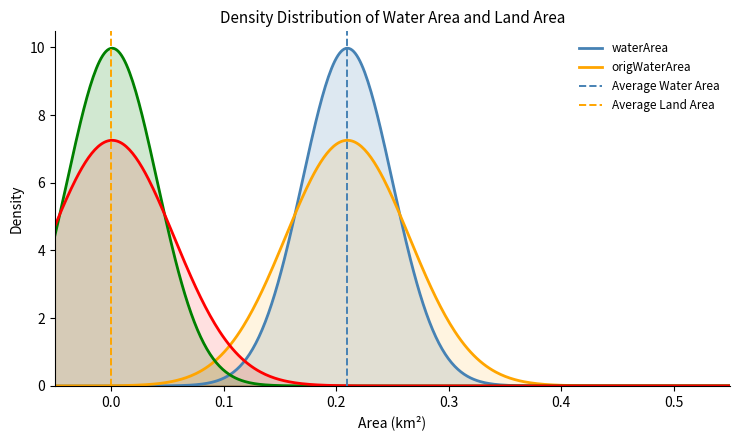

Which series has the largest total across all categories?

Average Water Area